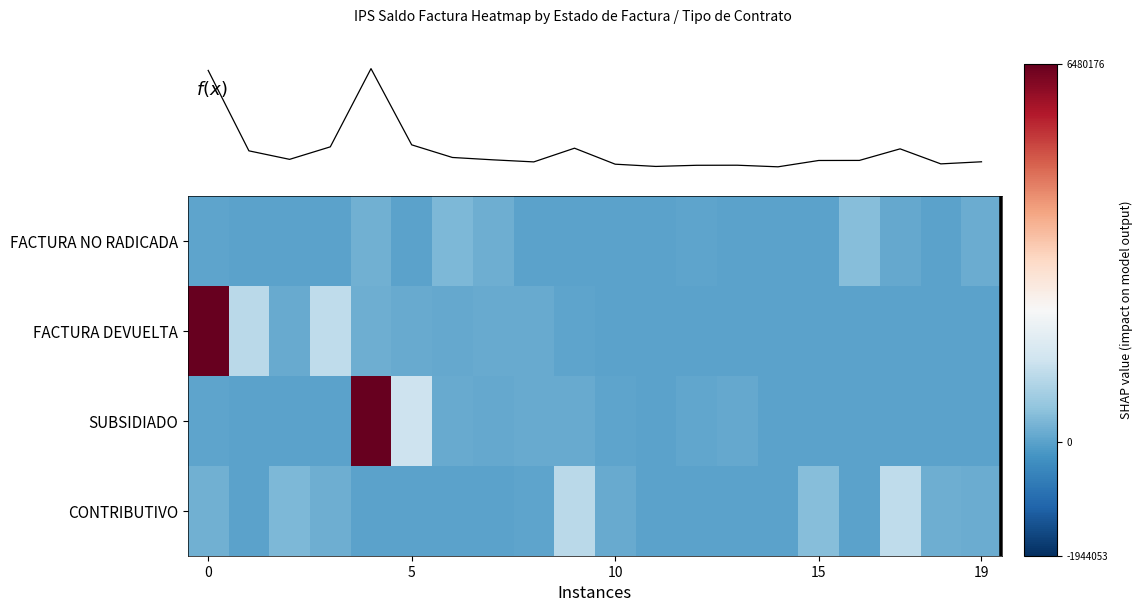

Between 0 and 7, which is larger?

7